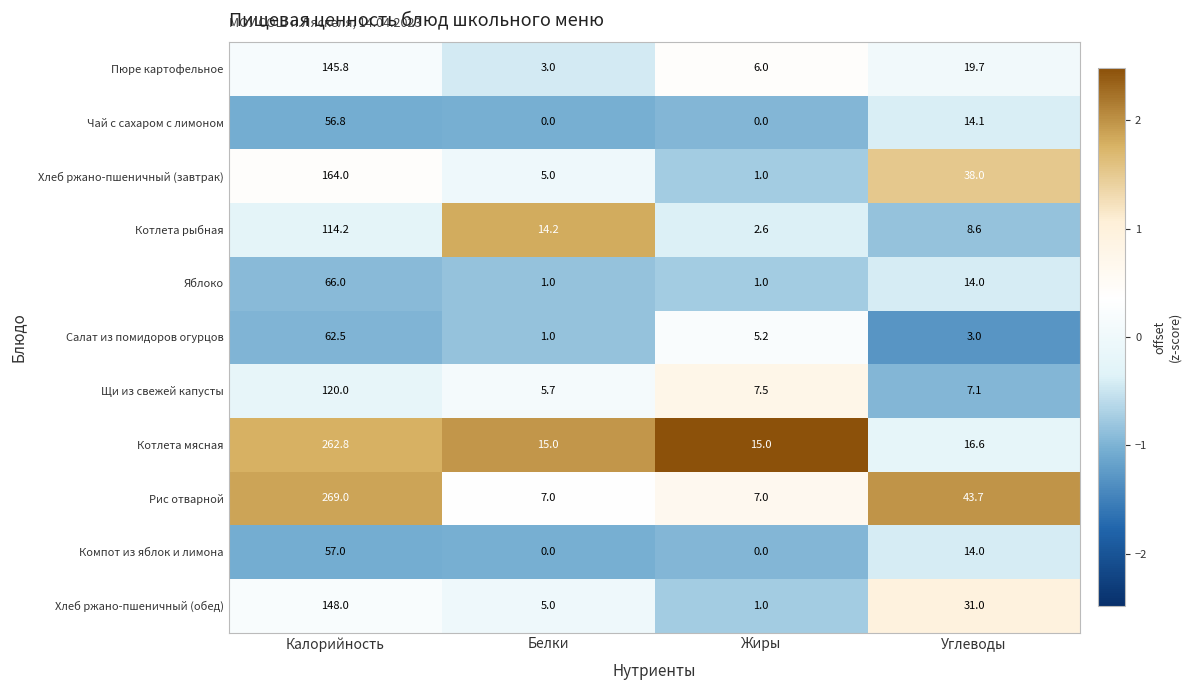

Which series changed the most between Жиры and Углеводы?

Хлеб ржано-пшеничный (завтрак)